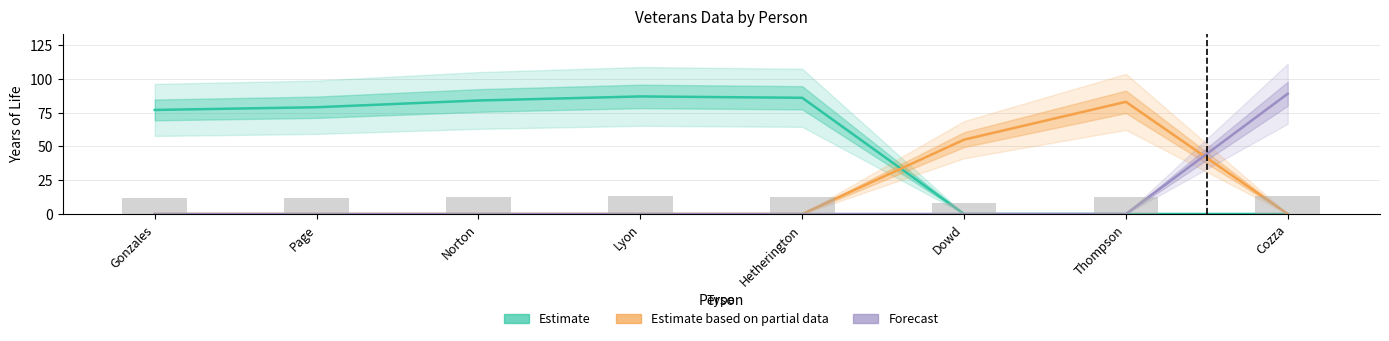

Is it true that Estimate equals 86 at Hetherington?

True